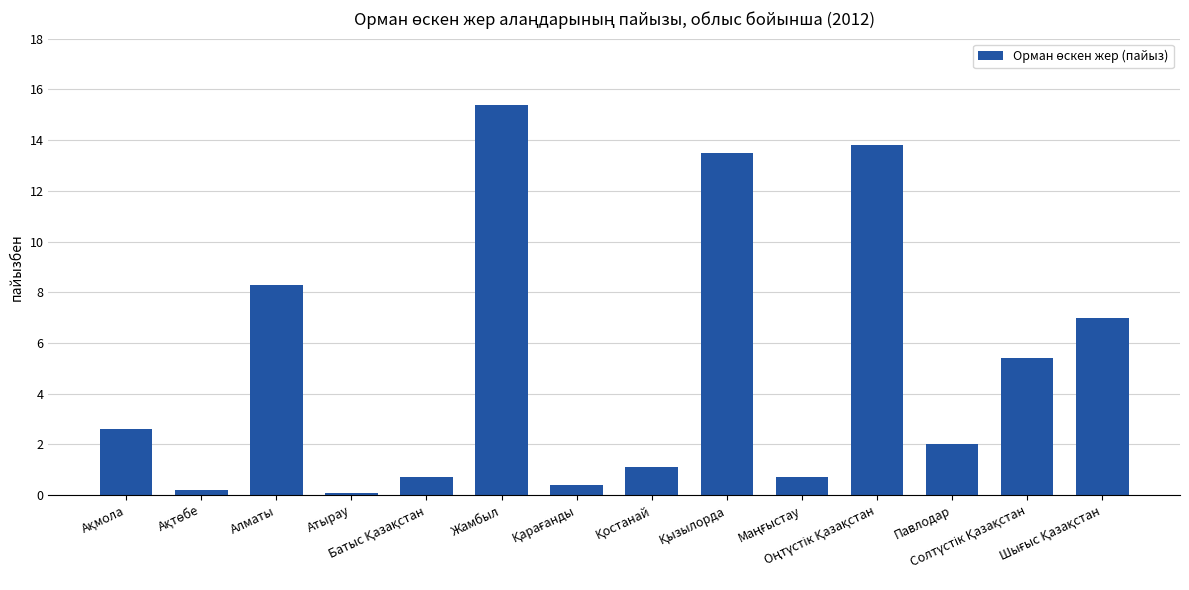

Count the number of categories in the chart.

14